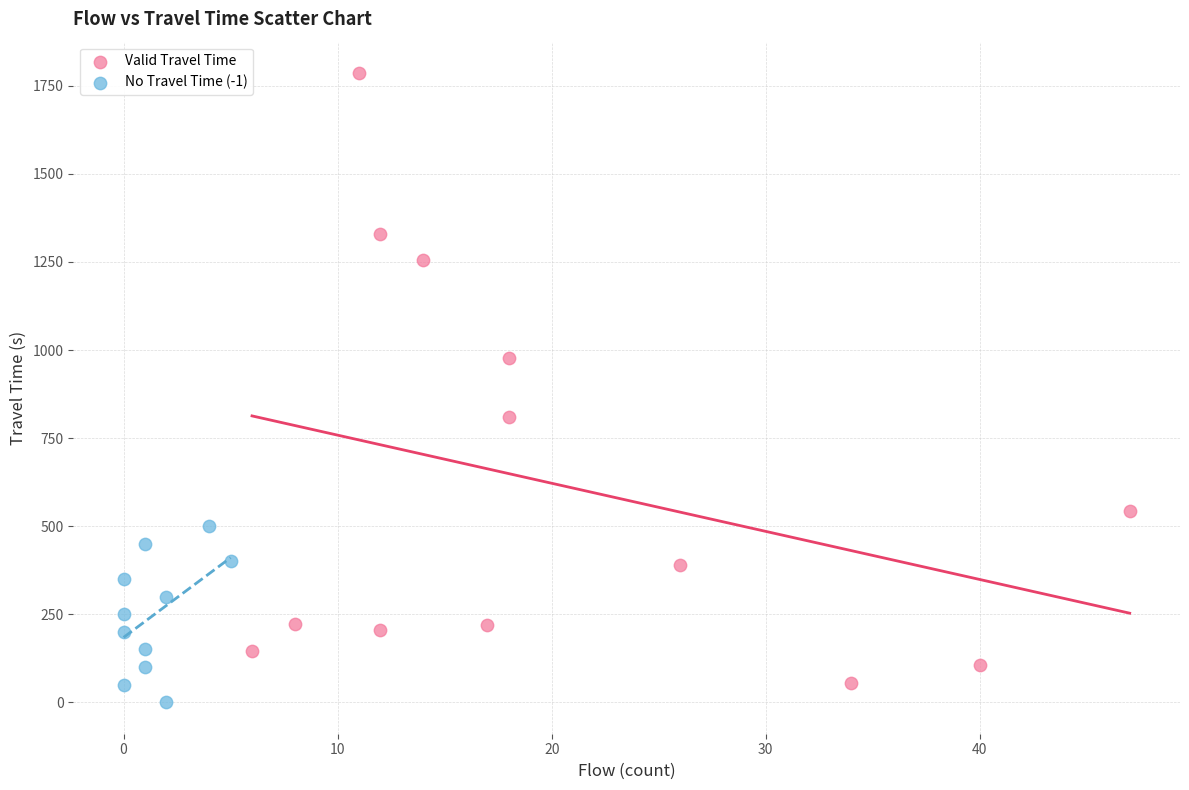

Which series has the largest Y range (max minus min)?

Valid Travel Time